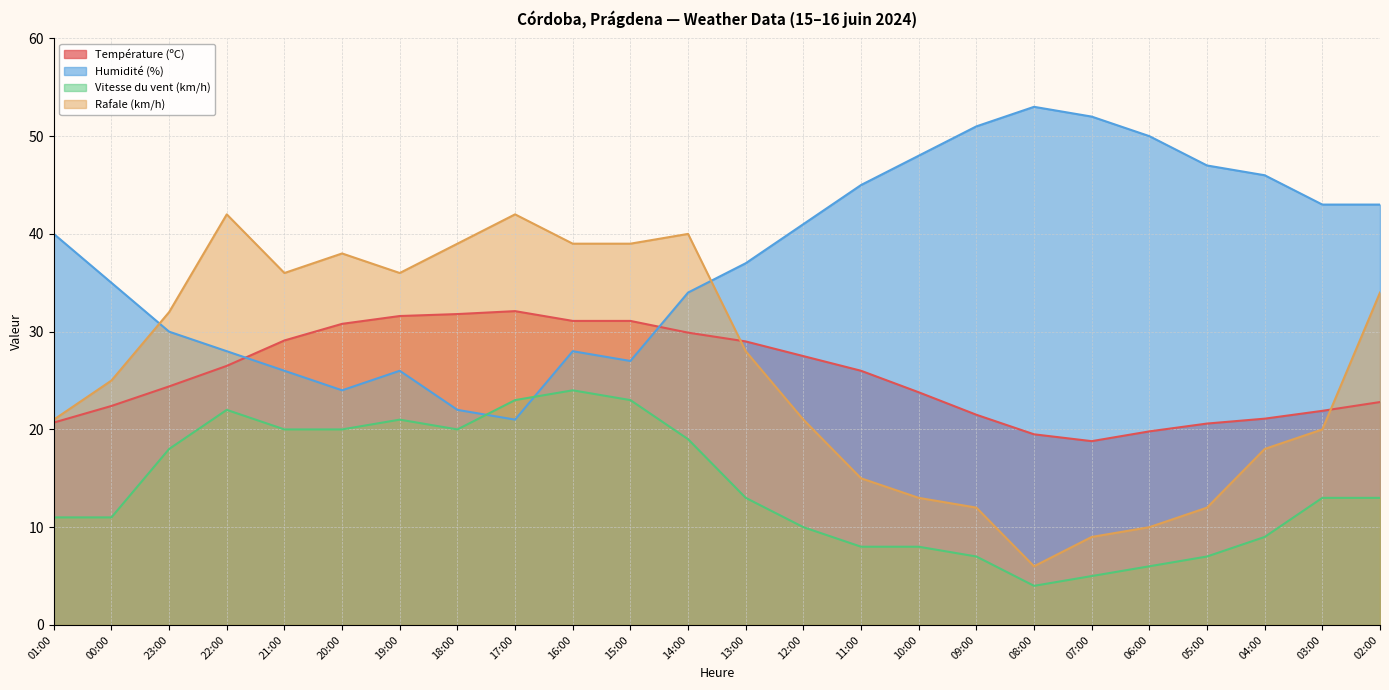

What is the difference between the Vitesse du vent (km/h) values at 10:00 and 23:00?

10.0